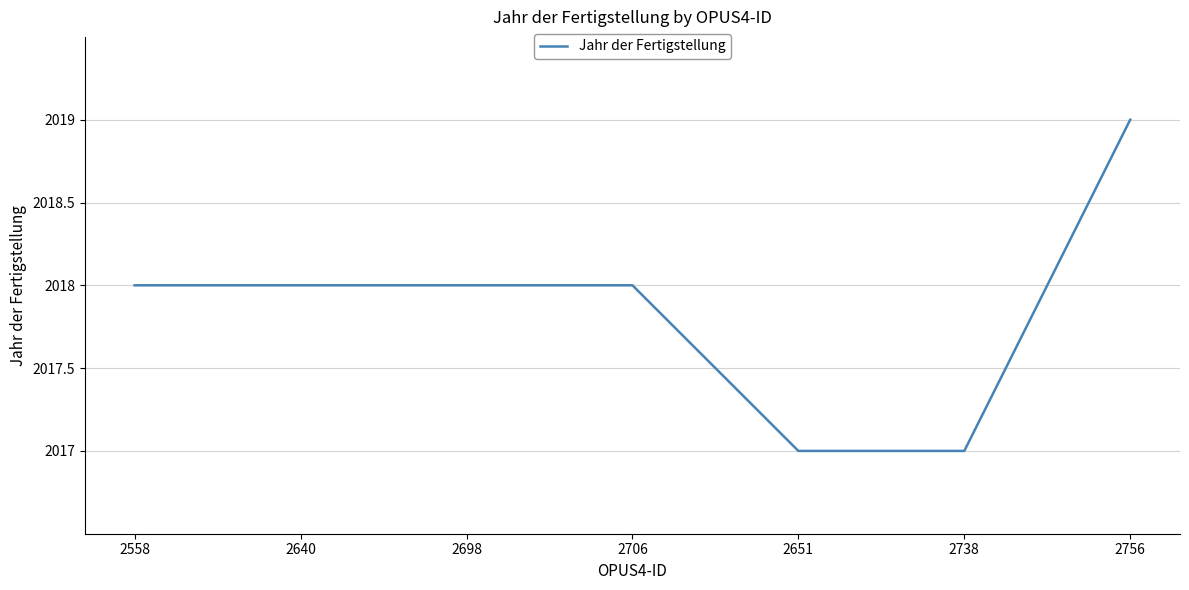

How many values are between 2017 and 2018?

6